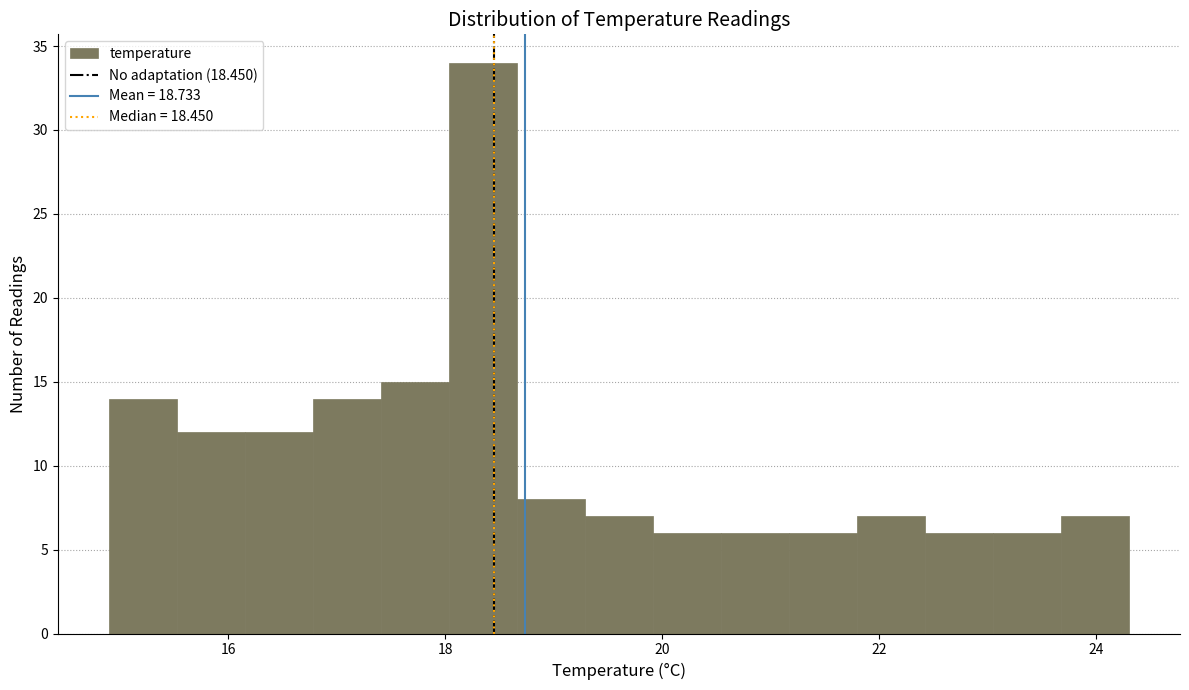

Around what value on the x-axis is the tallest bar? Give the approximate position of its centre, as read against the axis.

18.4